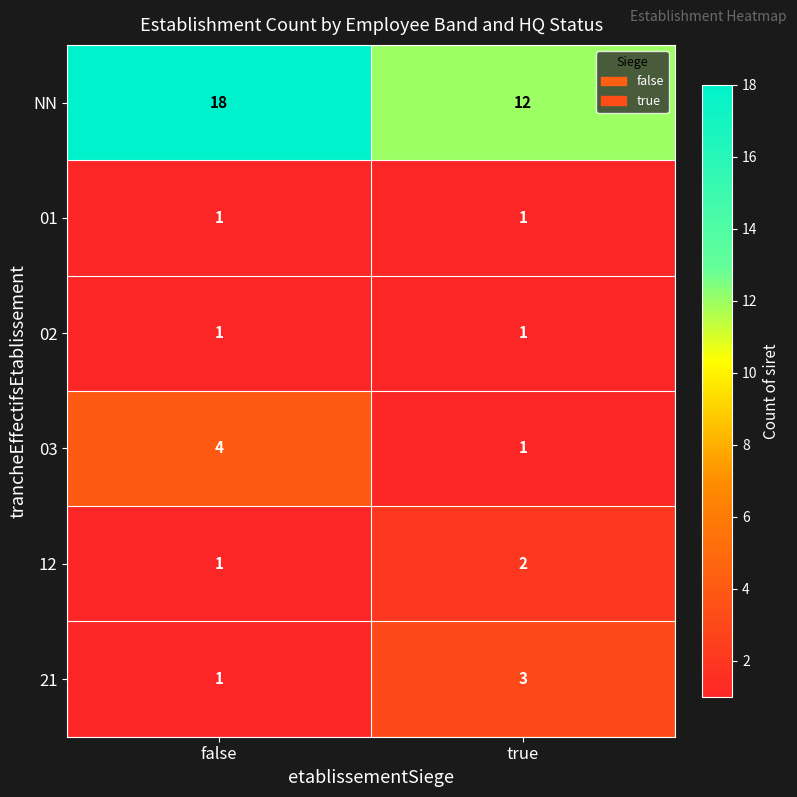

What is the difference between the NN values at false and true?

6